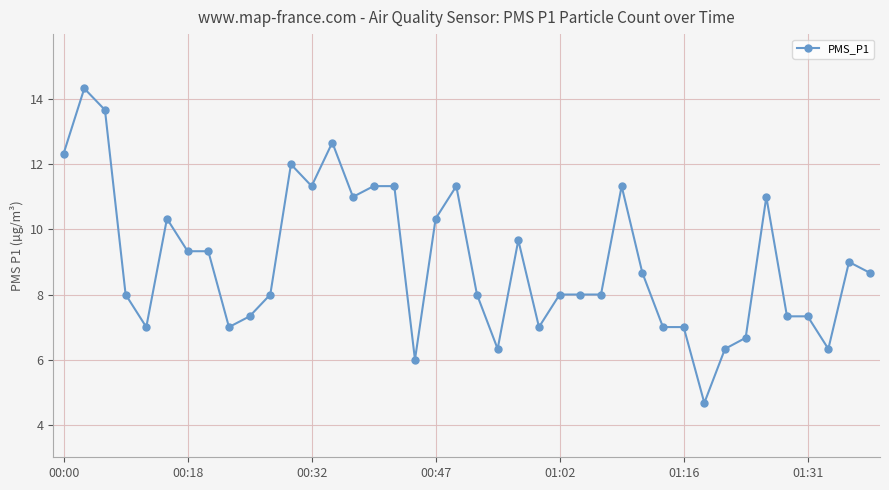

What is the difference between the maximum and minimum values?

9.7